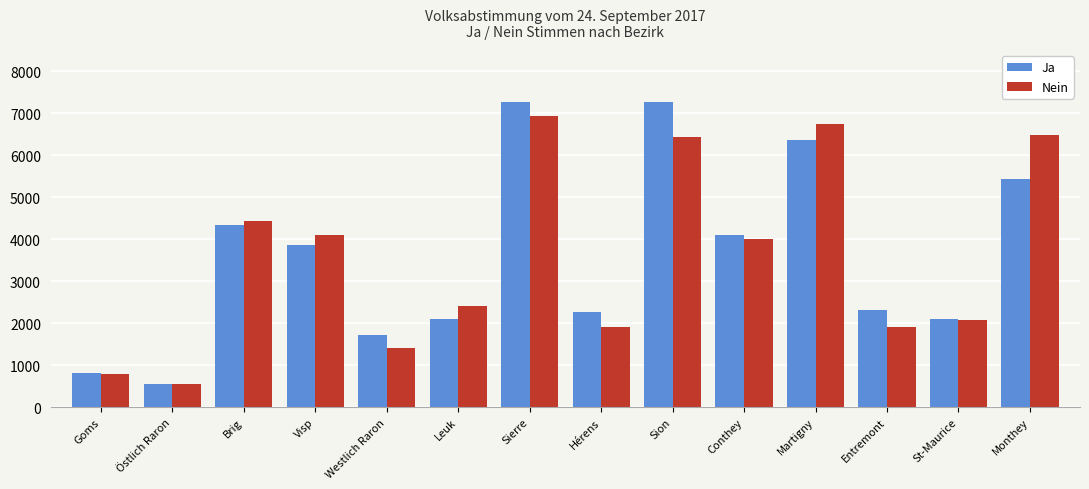

What is the value of the Ja bar at the 8th from the left?

2257